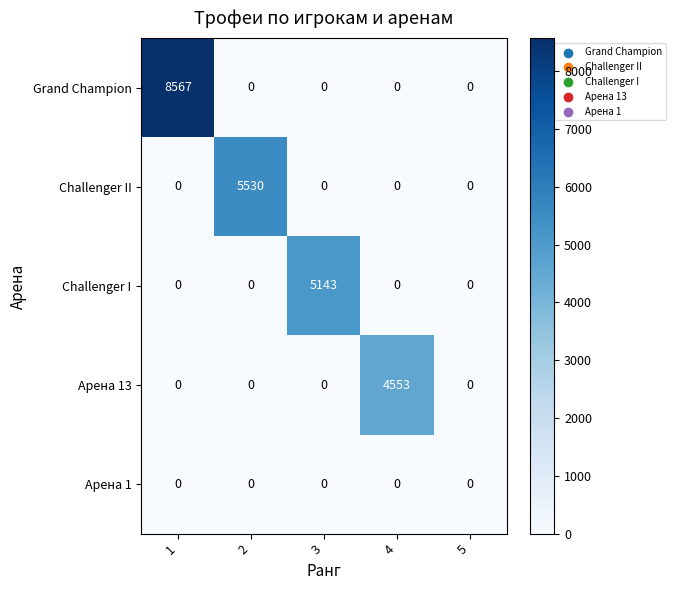

Reading right to left, extract all data points from this chart.

Grand Champion: 0	0	0	0	8567
Challenger II: 0	0	0	5530	0
Challenger I: 0	0	5143	0	0
Арена 13: 0	4553	0	0	0
Арена 1: 0	0	0	0	0